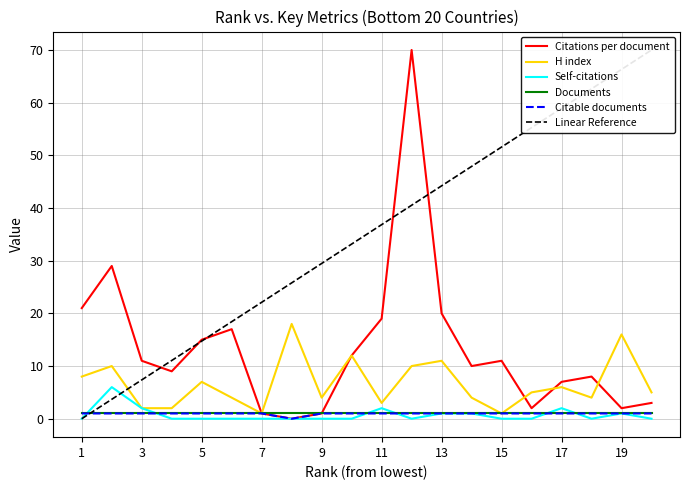

True or false: Self-citations and Citable documents intersect in this chart.

True